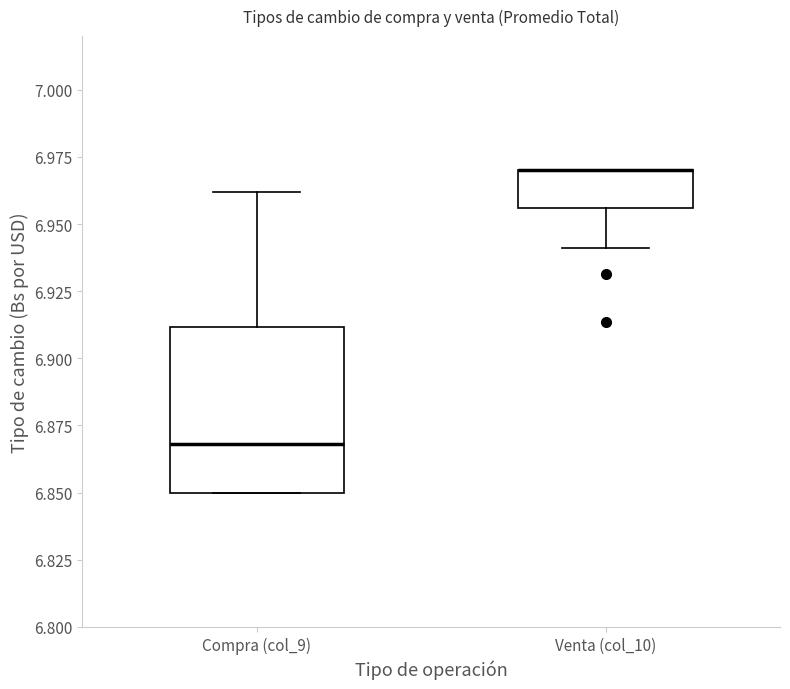

Which box is the tallest, from its lower edge to its upper edge?

Compra (col_9)